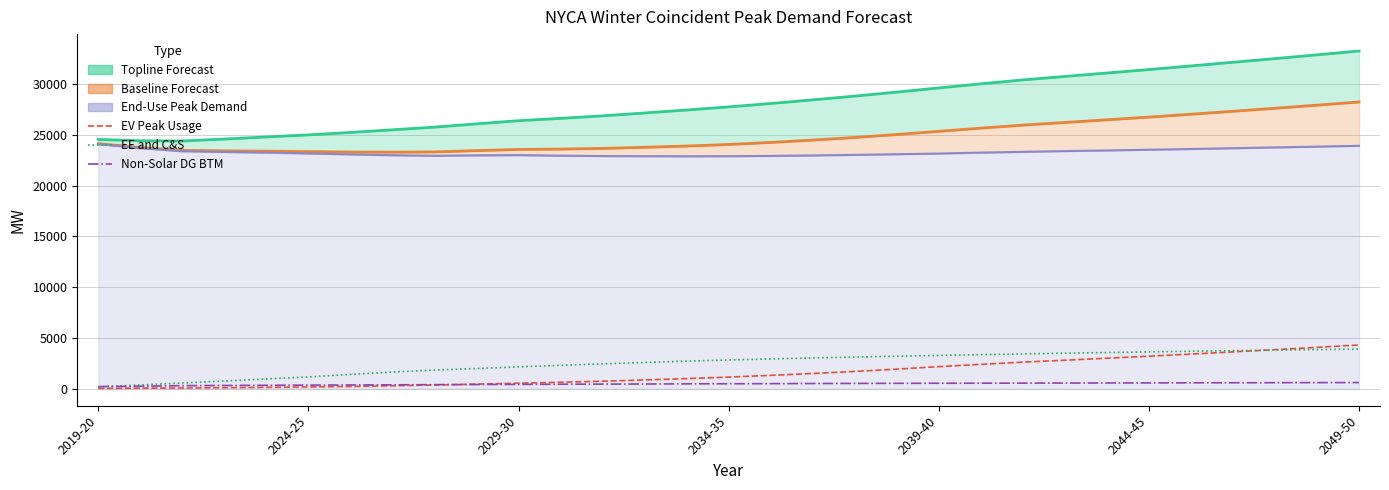

Between which two adjacent categories do EE and C&S and Non-Solar DG BTM first intersect?

2019-20 and 2024-25